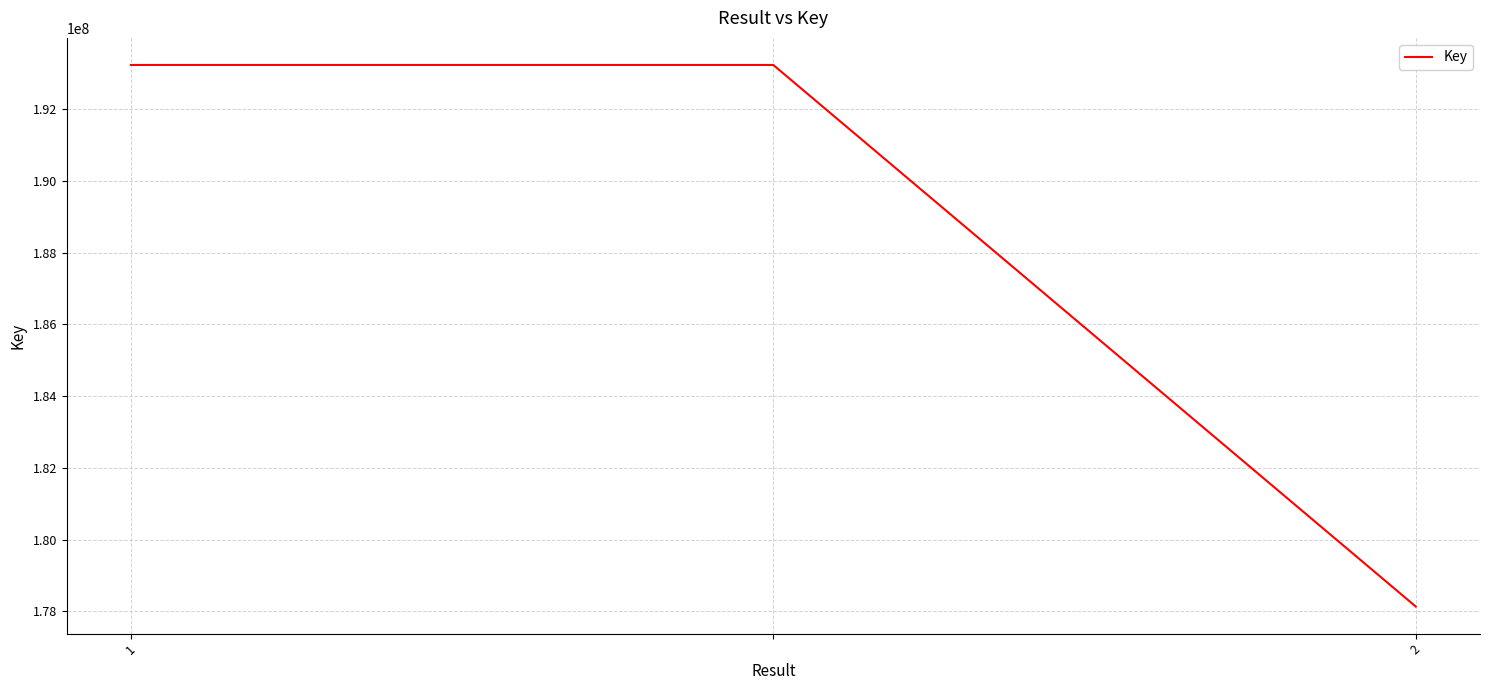

What is the minimum value shown in the chart?

178133527